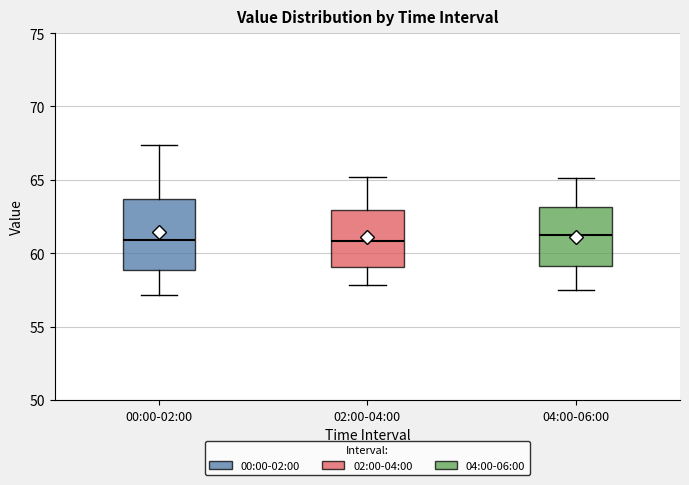

Reading left to right, transcribe this box plot: for each box, give where its median line is, the range the box spans, and where its two whiskers end, as read against the y-axis. The values are not printed on the chart, so give them approximately, as read against the axis.

00:00-02:00: median 61.0, box 59.0 to 63.5, whiskers 57.0 to 67.5
02:00-04:00: median 61.0, box 59.0 to 63.0, whiskers 58.0 to 65.0
04:00-06:00: median 61.5, box 59.0 to 63.0, whiskers 57.5 to 65.0